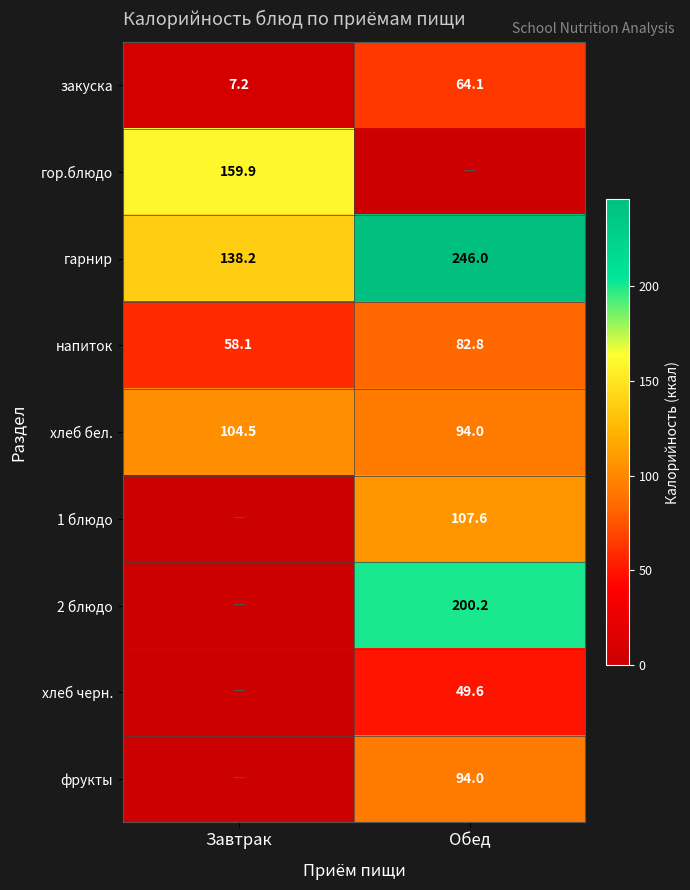

Which has a higher value, Завтрак or Обед?

Обед